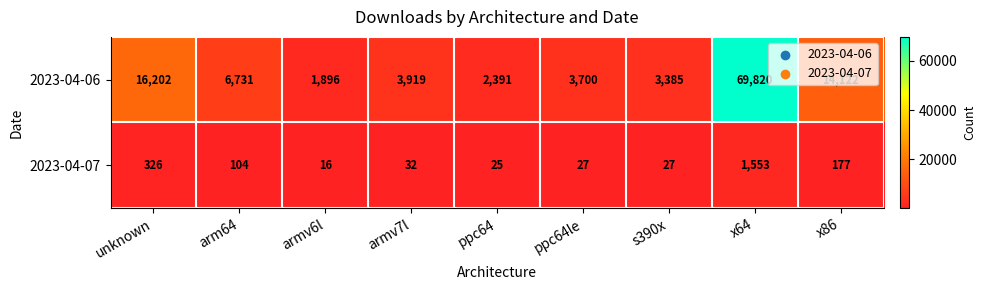

True or false: 2023-04-07 has a value of 25 at ppc64.

True